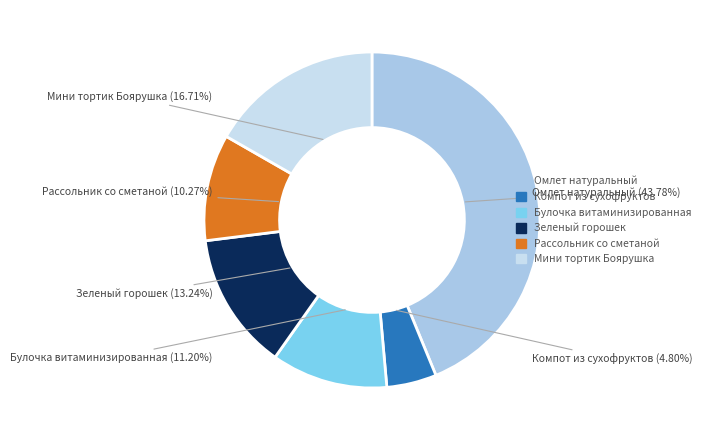

Which slice is the smallest?

Компот из сухофруктов